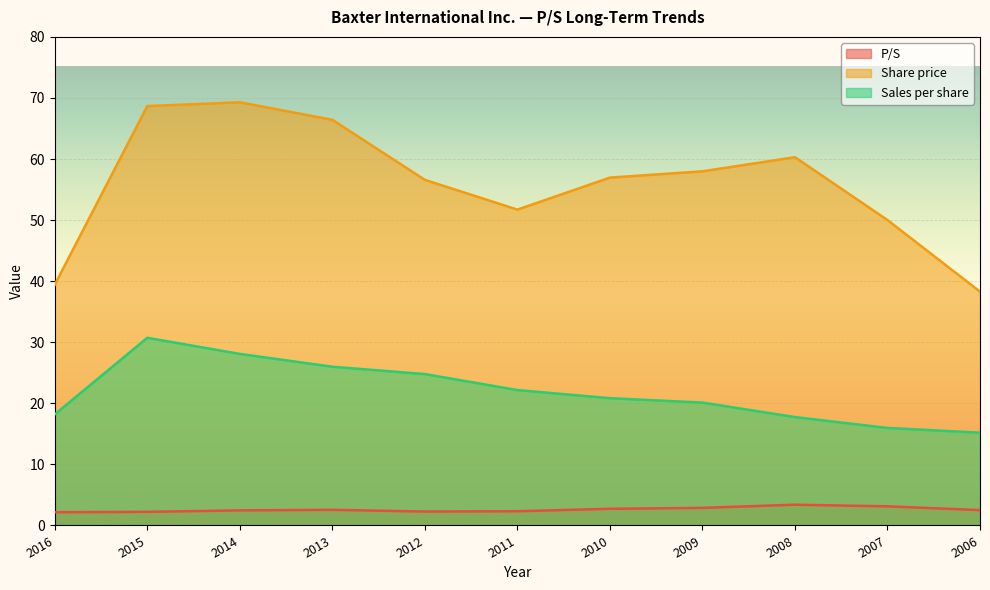

List the labels in order of Sales per share value, largest first.

2015, 2014, 2013, 2012, 2011, 2010, 2009, 2016, 2008, 2007, 2006